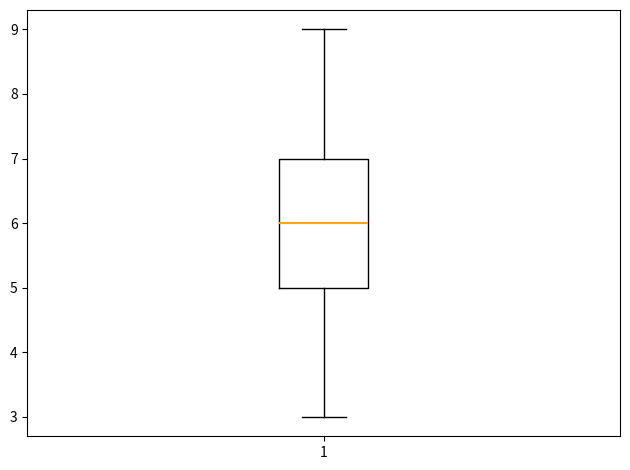

Read this box plot against the y-axis: the position of the median line, the range covered by the box, and the ends of both whiskers. The values are not printed on the chart, so give them approximately, as read against the axis.

median 6, box 5 to 7, whiskers 3 to 9